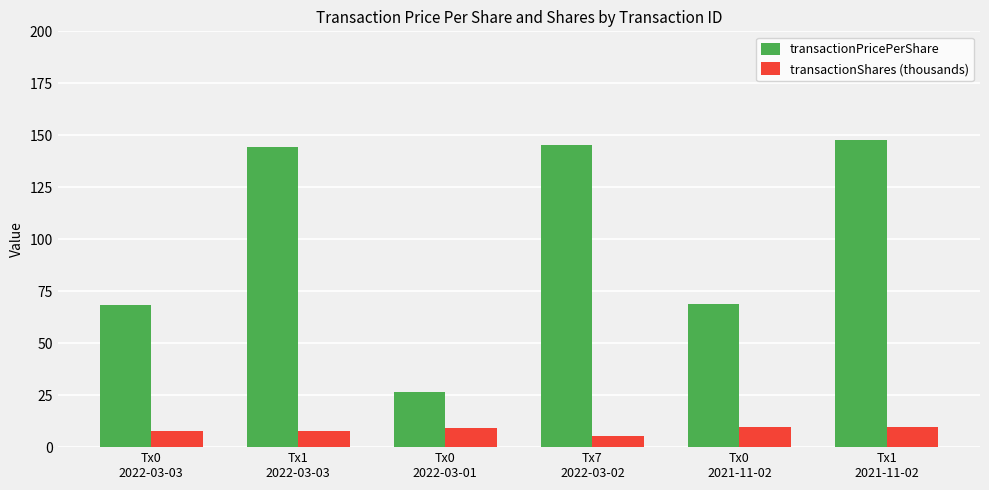

What is the minimum value shown in the chart?

5.4